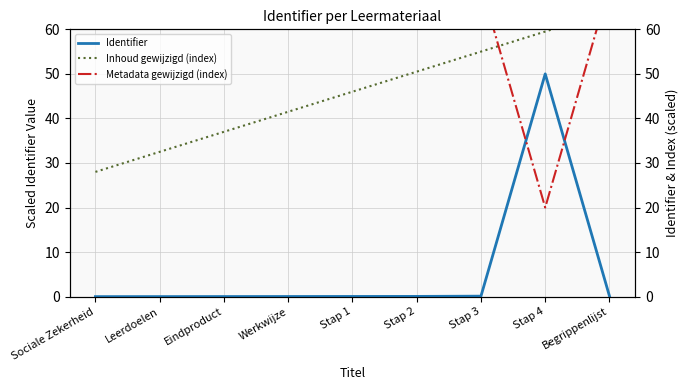

Is the value of Metadata gewijzigd (index) at Eindproduct greater than the value of Inhoud gewijzigd (index) at Werkwijze?

Yes